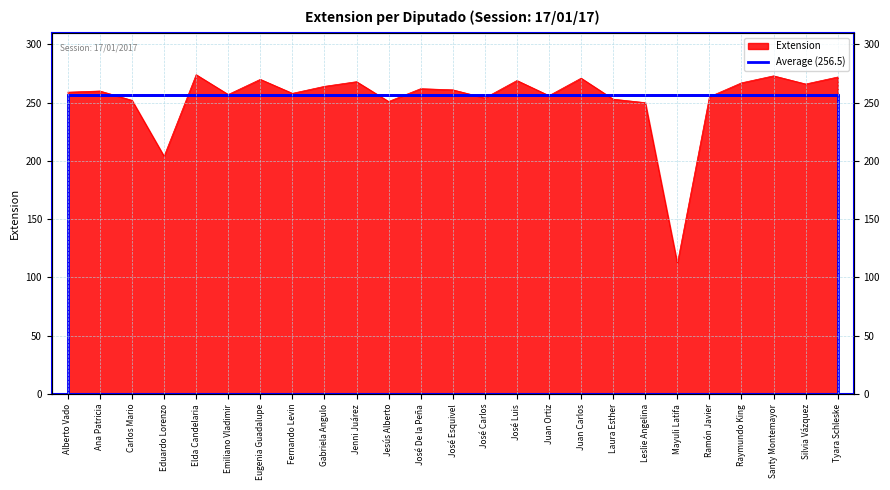

Rank the categories by value from highest to lowest.

Elda Candelaria, Santy Montemayor, Tyara Schleske, Juan Carlos, Eugenia Guadalupe, José Luis, Jenni Juárez, Raymundo King, Silvia Vázquez, Gabriela Angulo, José De la Peña, José Esquivel, Ana Patricia, Alberto Vado, Fernando Levin, Emiliano Vladimir, Juan Ortiz, Ramón Javier, José Carlos, Laura Esther, Carlos Mario, Jesús Alberto, Leslie Angelina, Eduardo Lorenzo, Mayuli Latifa